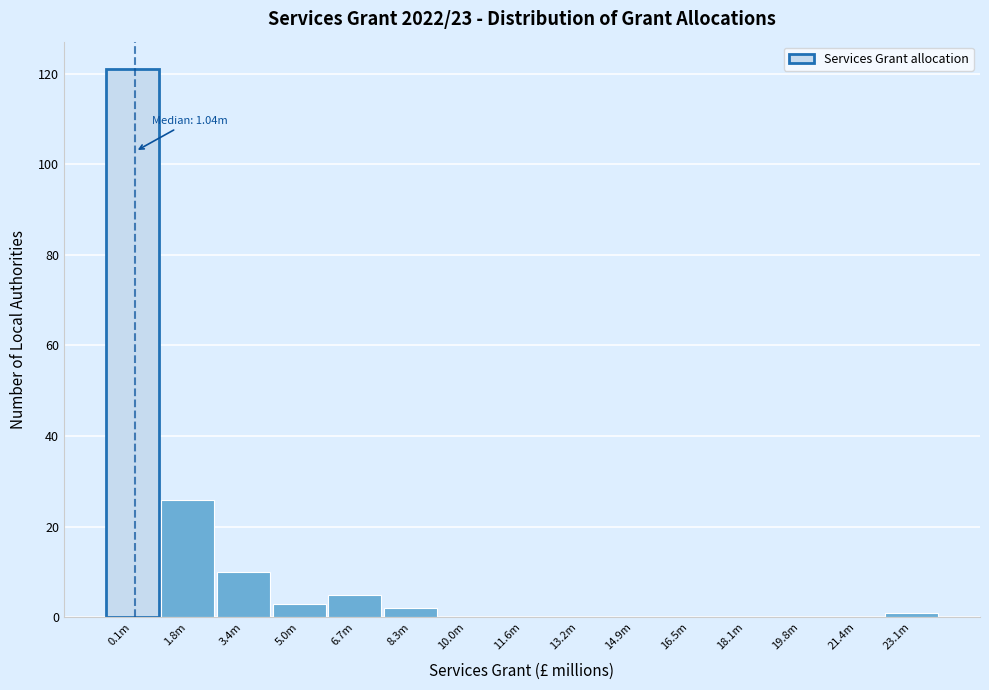

Reading left to right, list all the values displayed in this chart.

0.1m=121	1.8m=26	3.4m=10	5.0m=3	6.7m=5	8.3m=2	10.0m=0	11.6m=0	13.2m=0	14.9m=0	16.5m=0	18.1m=0	19.8m=0	21.4m=0	23.1m=1